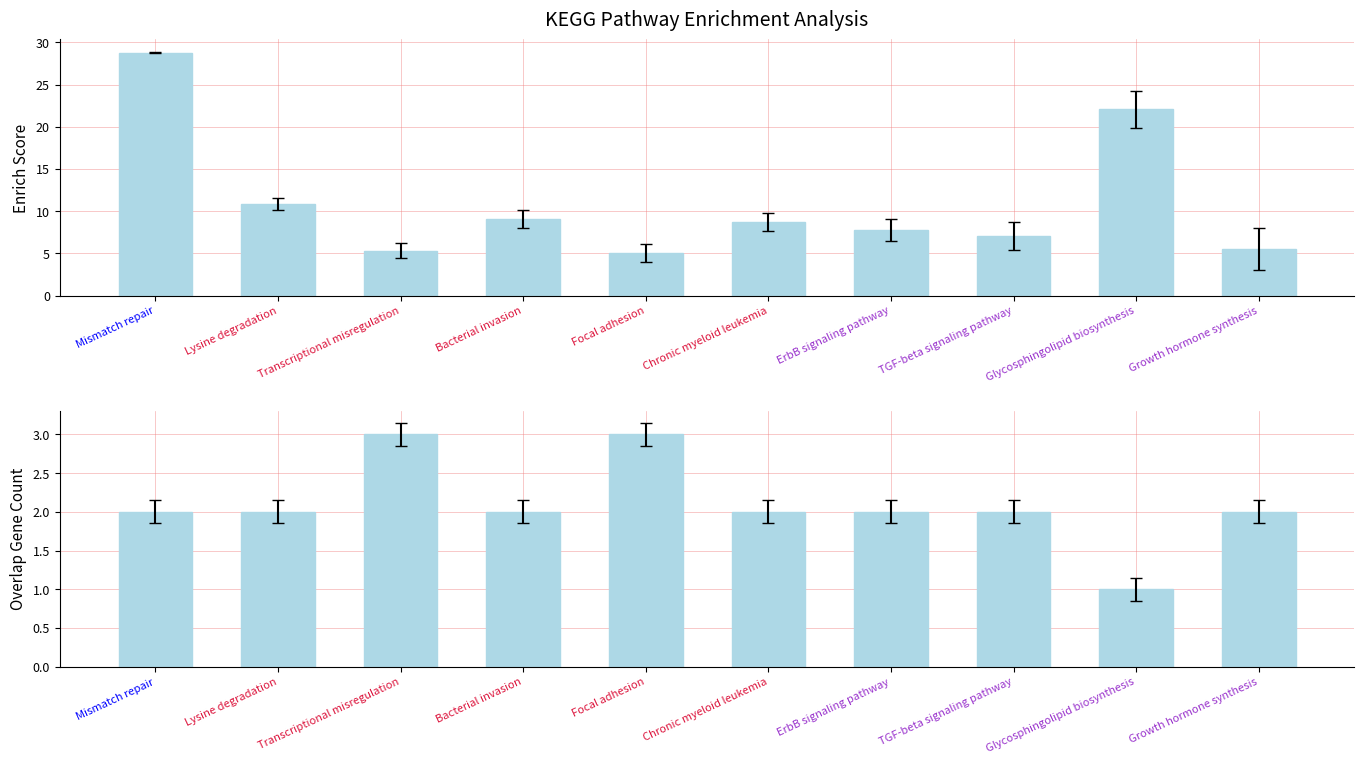

What is the sum of all overlapGeneCount values?

21.0